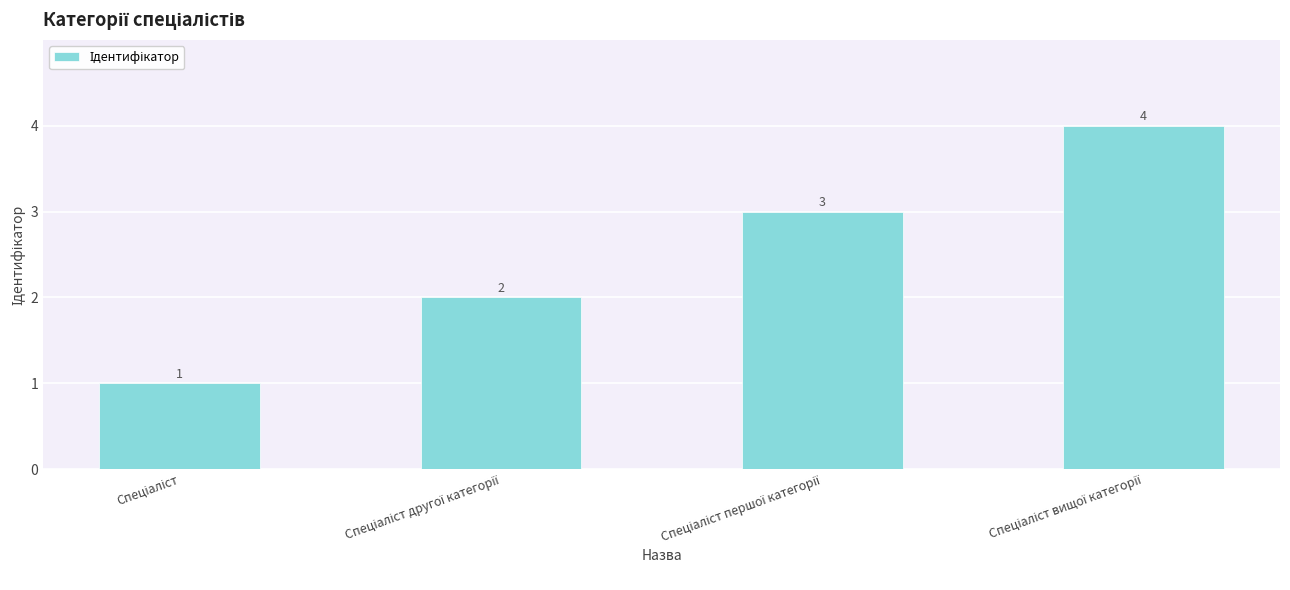

What is the sum of all values?

10